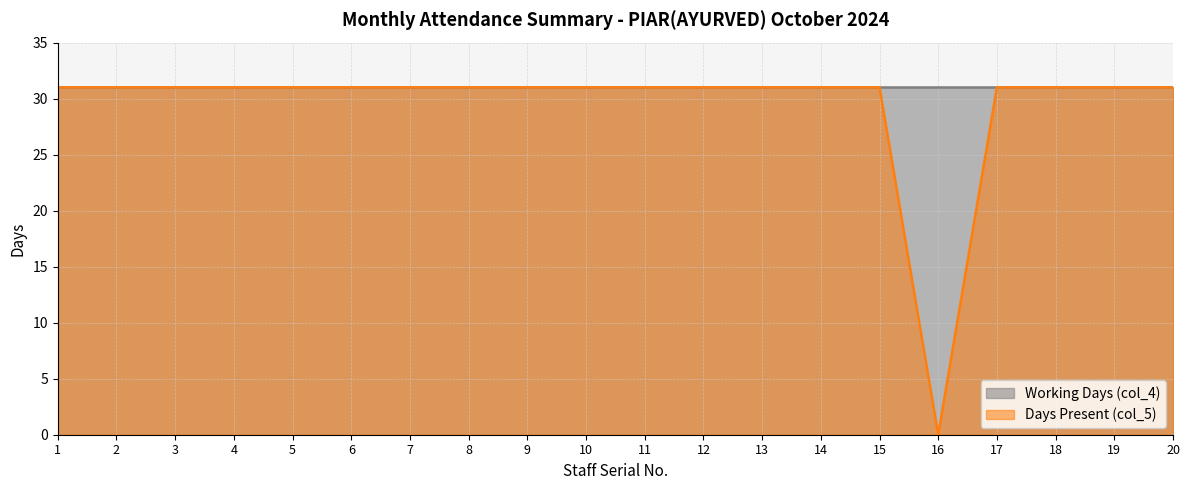

What is the value of the 18th point from the left?

31